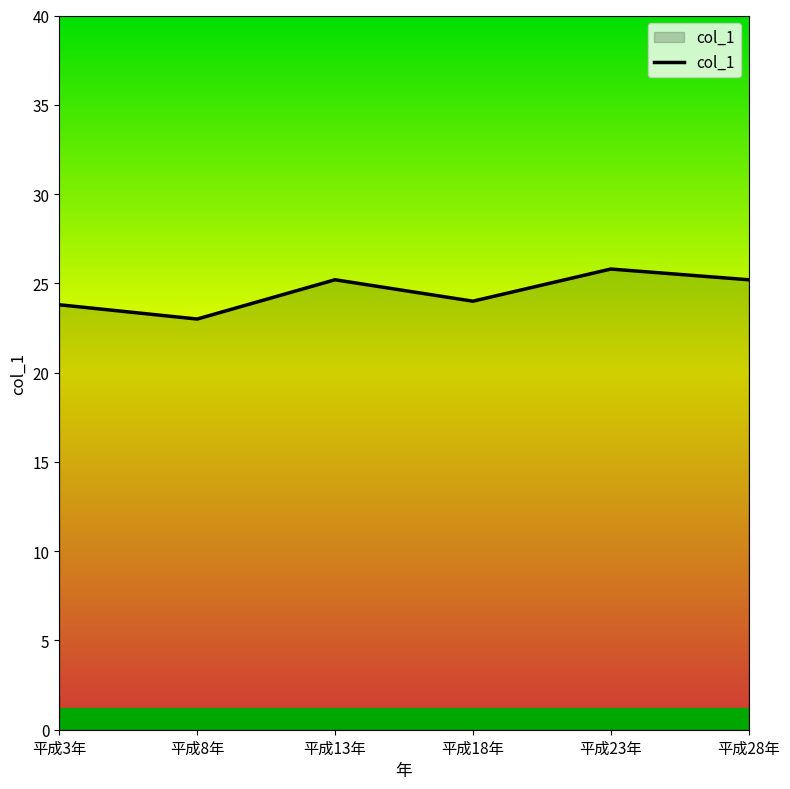

How many categories are shown in the chart?

6